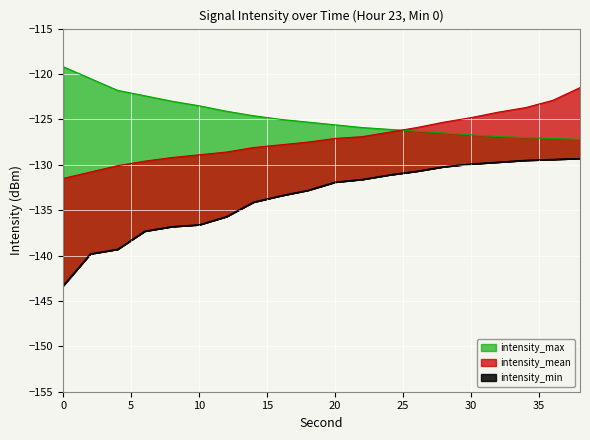

Reading left to right, what are all the values shown in this chart?

intensity_min: 0=-143.3	2=-139.8	4=-139.3	6=-137.3	8=-136.8	10=-136.6	12=-135.7	14=-134.1	16=-133.4	18=-132.8	20=-131.9	22=-131.6	24=-131.1	26=-130.7	28=-130.2	30=-129.9	32=-129.7	34=-129.5	36=-129.4	38=-129.3
intensity_mean: 0=-131.5	2=-130.8	4=-130.1	6=-129.6	8=-129.2	10=-128.9	12=-128.6	14=-128.1	16=-127.8	18=-127.5	20=-127.1	22=-126.9	24=-126.4	26=-125.9	28=-125.3	30=-124.8	32=-124.2	34=-123.7	36=-122.9	38=-121.5
intensity_max: 0=-119.2	2=-120.5	4=-121.8	6=-122.4	8=-123.0	10=-123.5	12=-124.1	14=-124.6	16=-125.0	18=-125.3	20=-125.6	22=-125.9	24=-126.1	26=-126.3	28=-126.5	30=-126.7	32=-126.9	34=-127.0	36=-127.1	38=-127.2